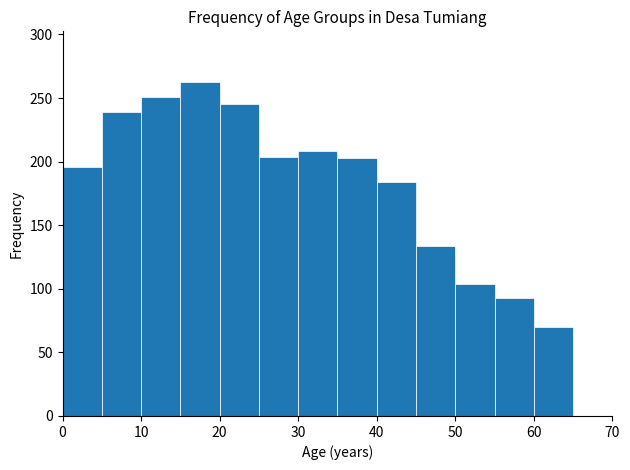

How tall is the bar that spans 35 to 40 on the x-axis? The values are not printed on the chart, so give them approximately, as read against the axis.

205